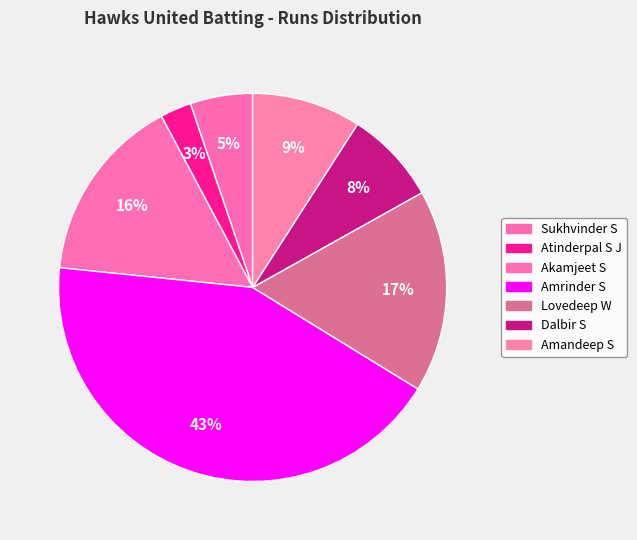

Count the number of slices in the pie.

7